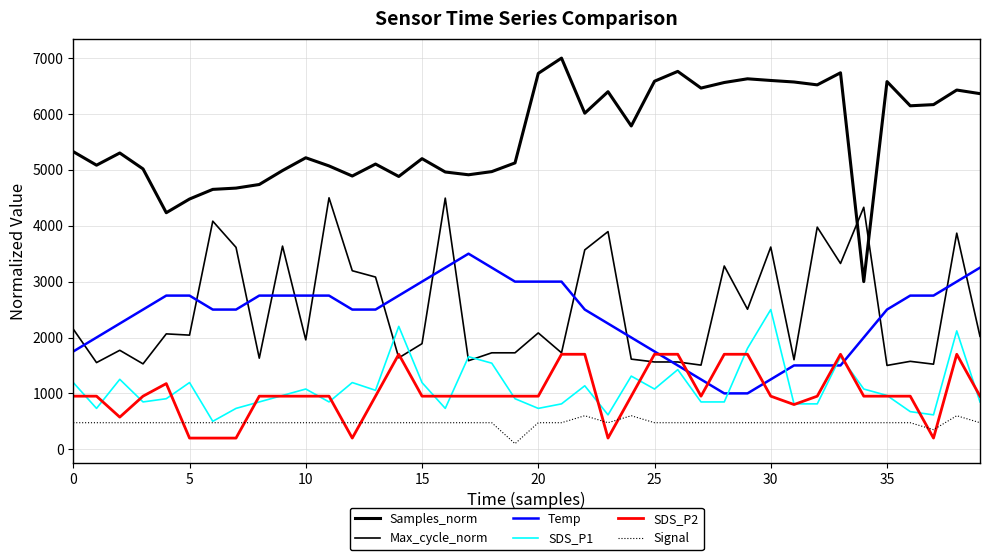

At which category does the chart reach its minimum across all series?

19